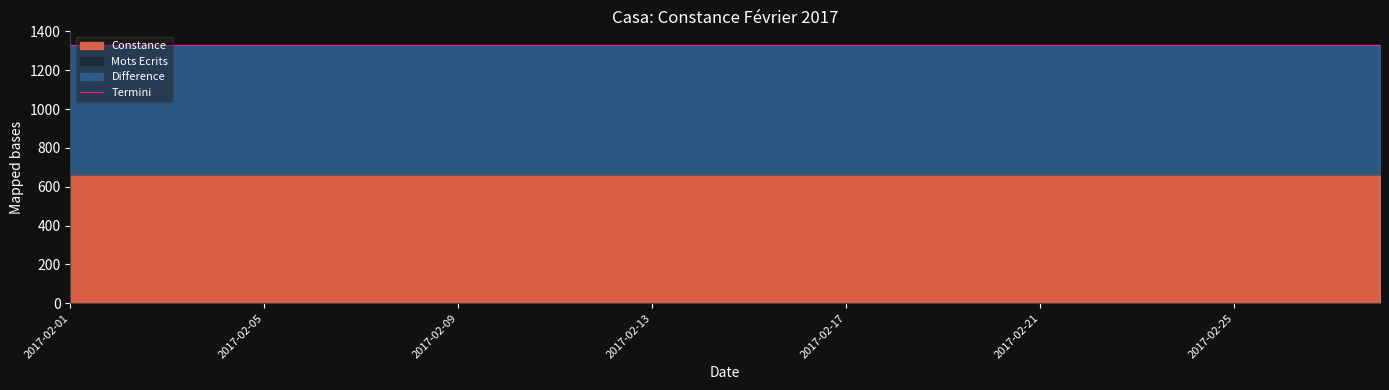

What is the total value across all series at 2017-02-17?

1332